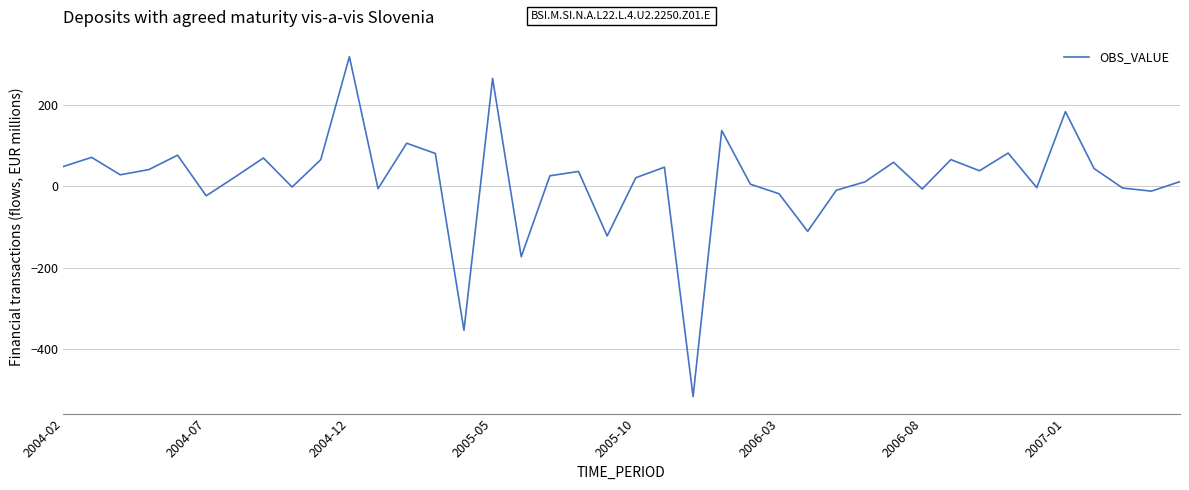

What is the difference between the maximum and minimum values?

835.1